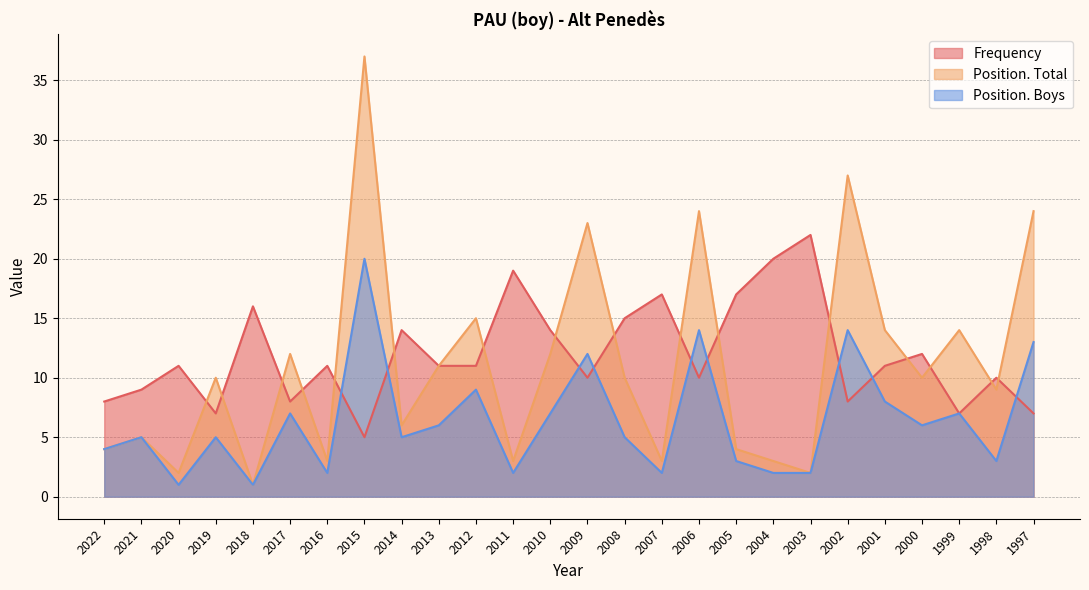

What is the sum of all Frequency values?

310